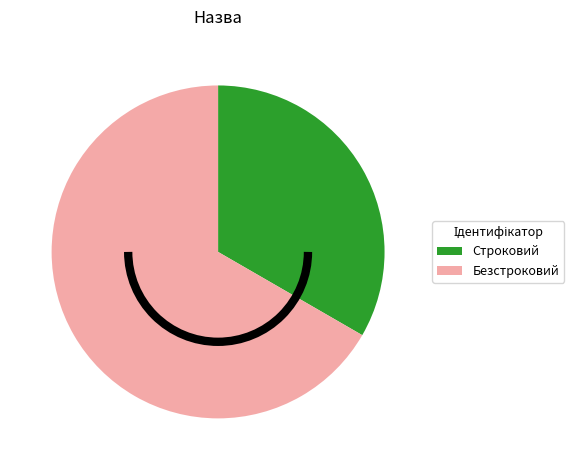

Does any single category account for the majority?

Yes